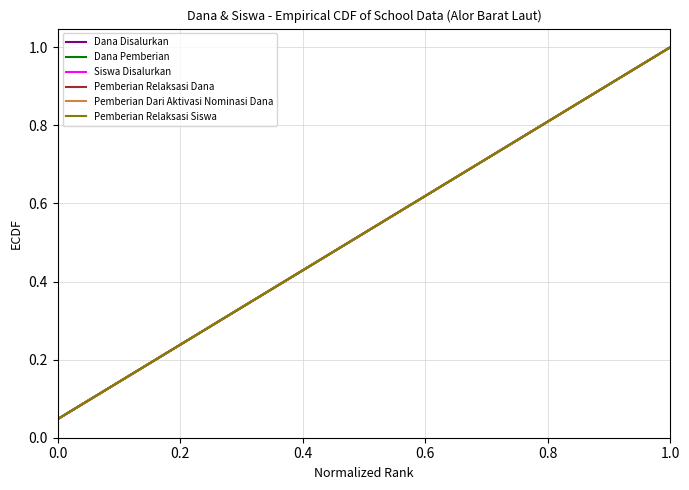

What is the sum of all Siswa Disalurkan values?

11.0